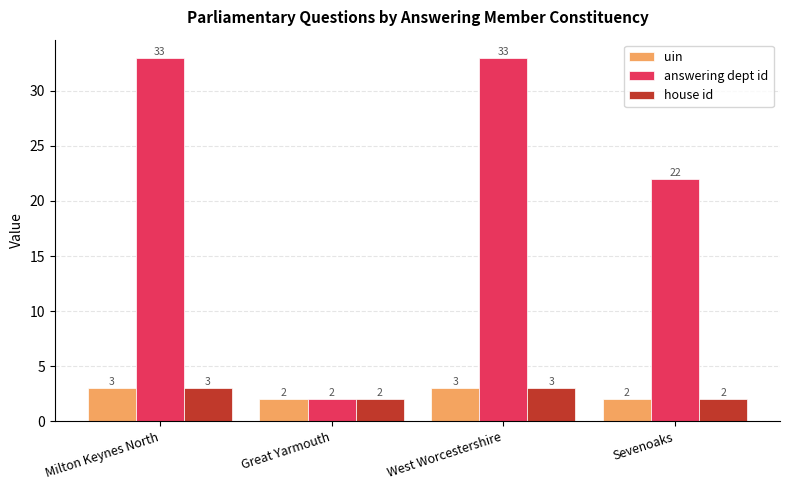

What is the difference between the maximum and second lowest values in the answering dept id series?

11